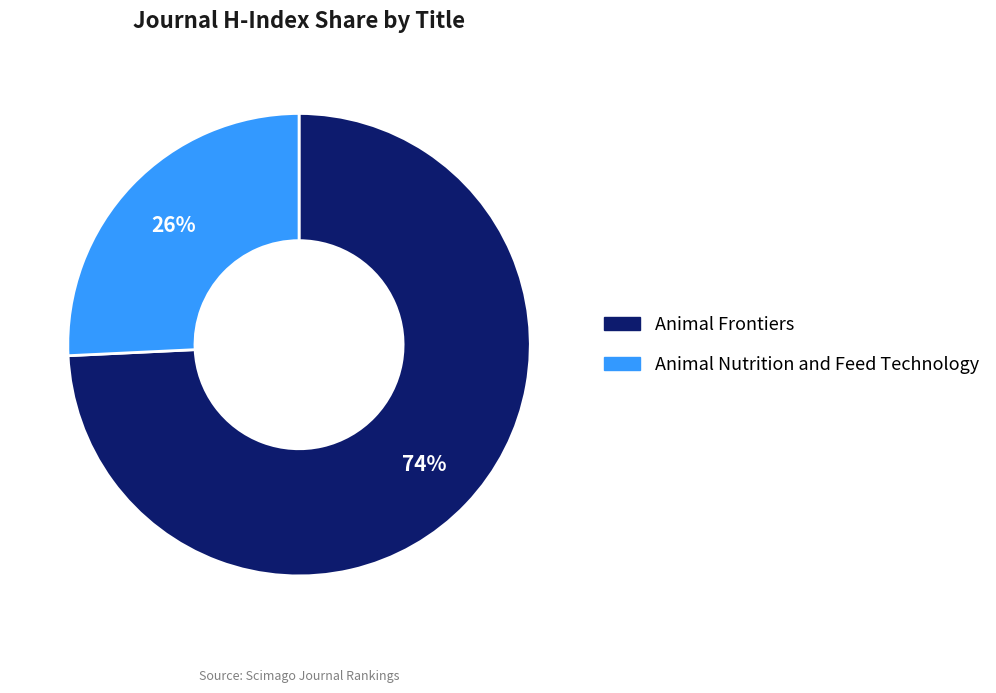

Which category has the smallest portion of the pie?

Animal Nutrition and Feed Technology